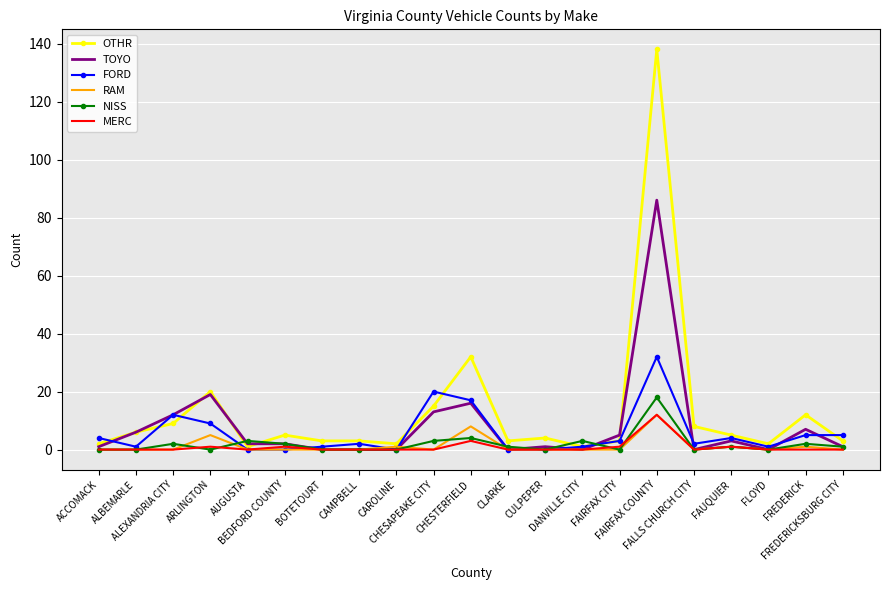

At which category is the sum across all series the highest?

FAIRFAX COUNTY